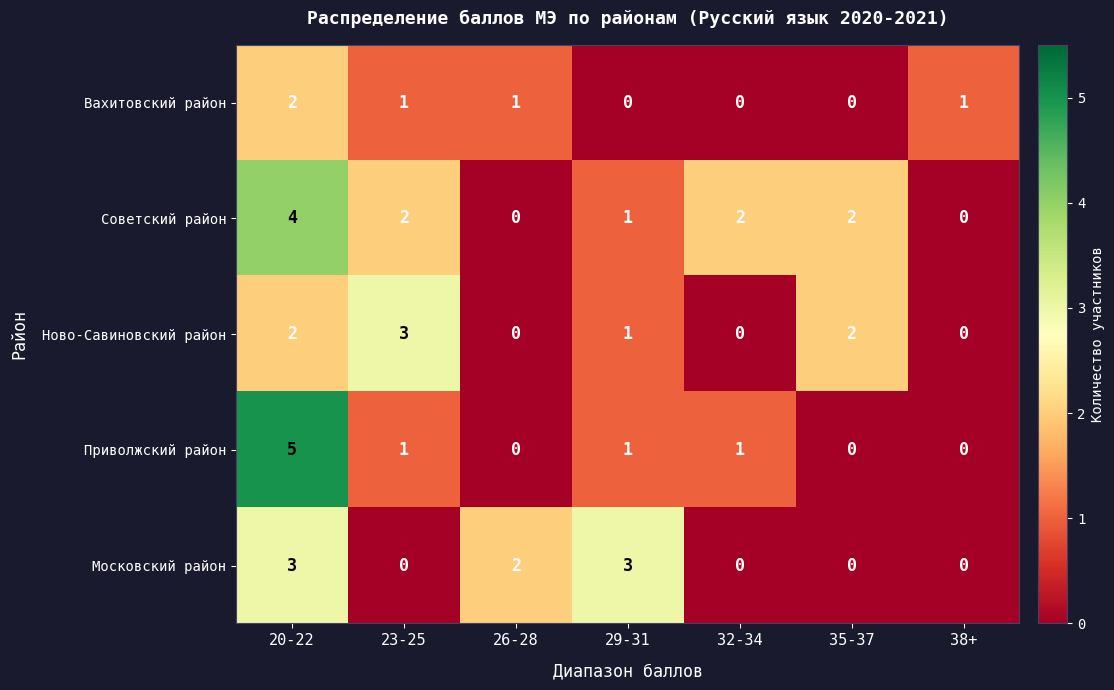

What is the difference between the highest and lowest values at 29-31?

3